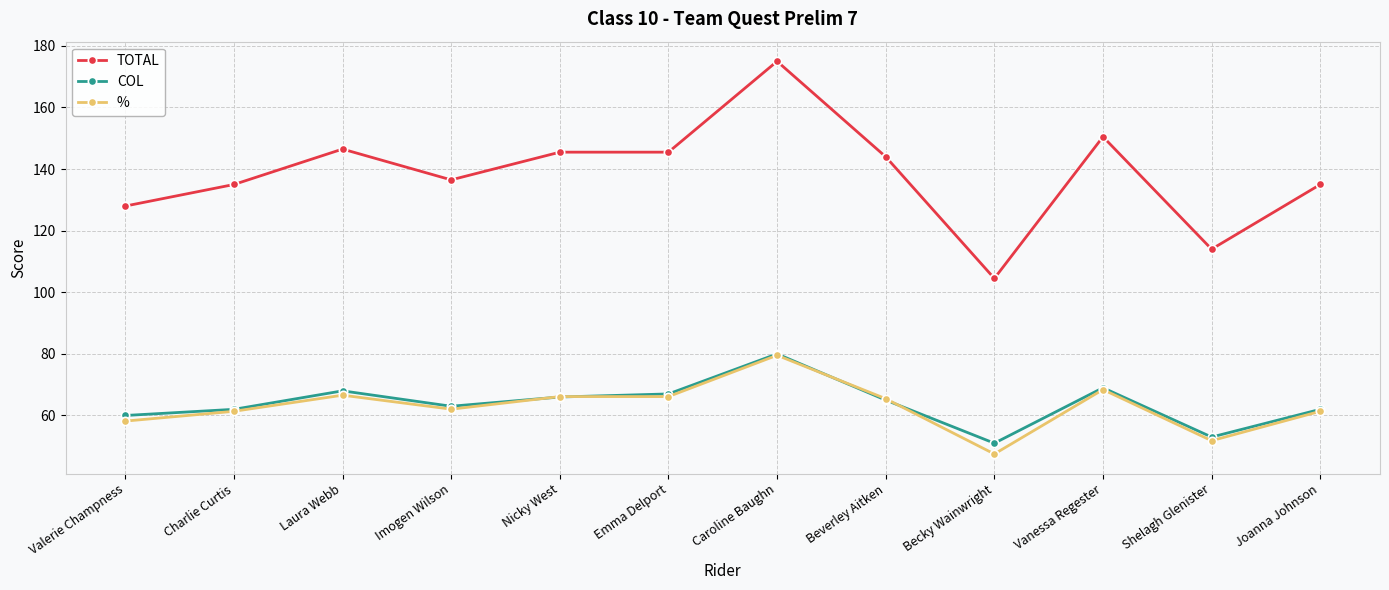

Is it true that COL equals 69.0 at Vanessa Regester?

True